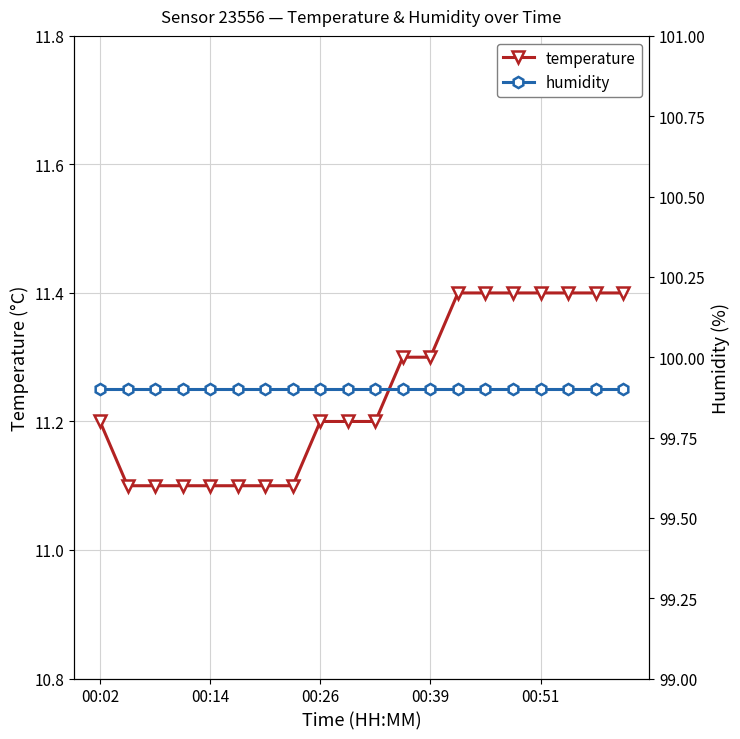

True or false: temperature and humidity cross at least once.

False